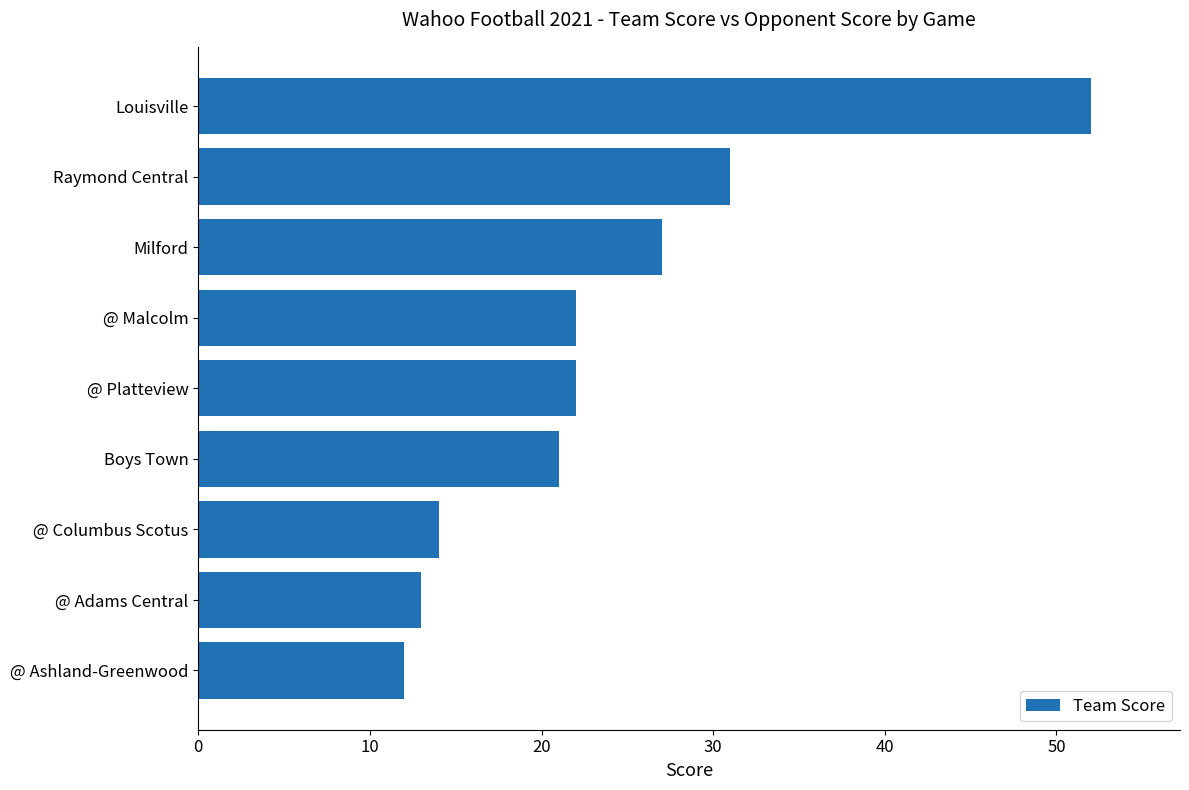

What is the change in value from @ Ashland-Greenwood to @ Platteview?

+10